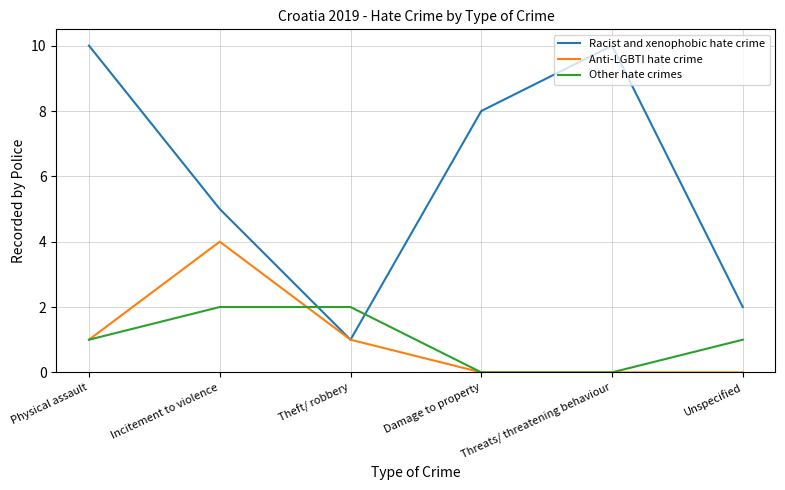

What are all the series names shown in the legend?

Racist and xenophobic hate crime, Anti-LGBTI hate crime, Other hate crimes